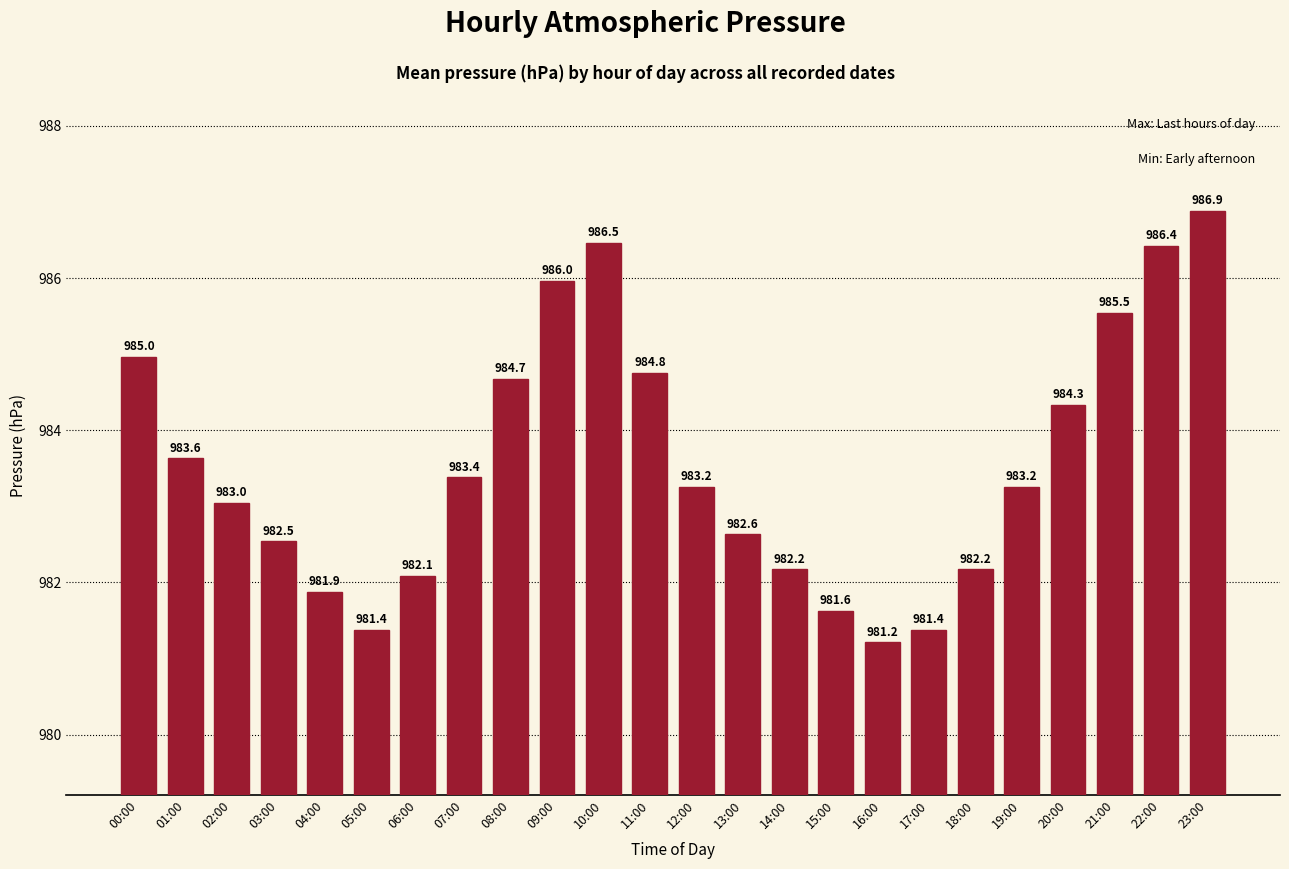

The value at 05:00 is 981.4. True or false?

True